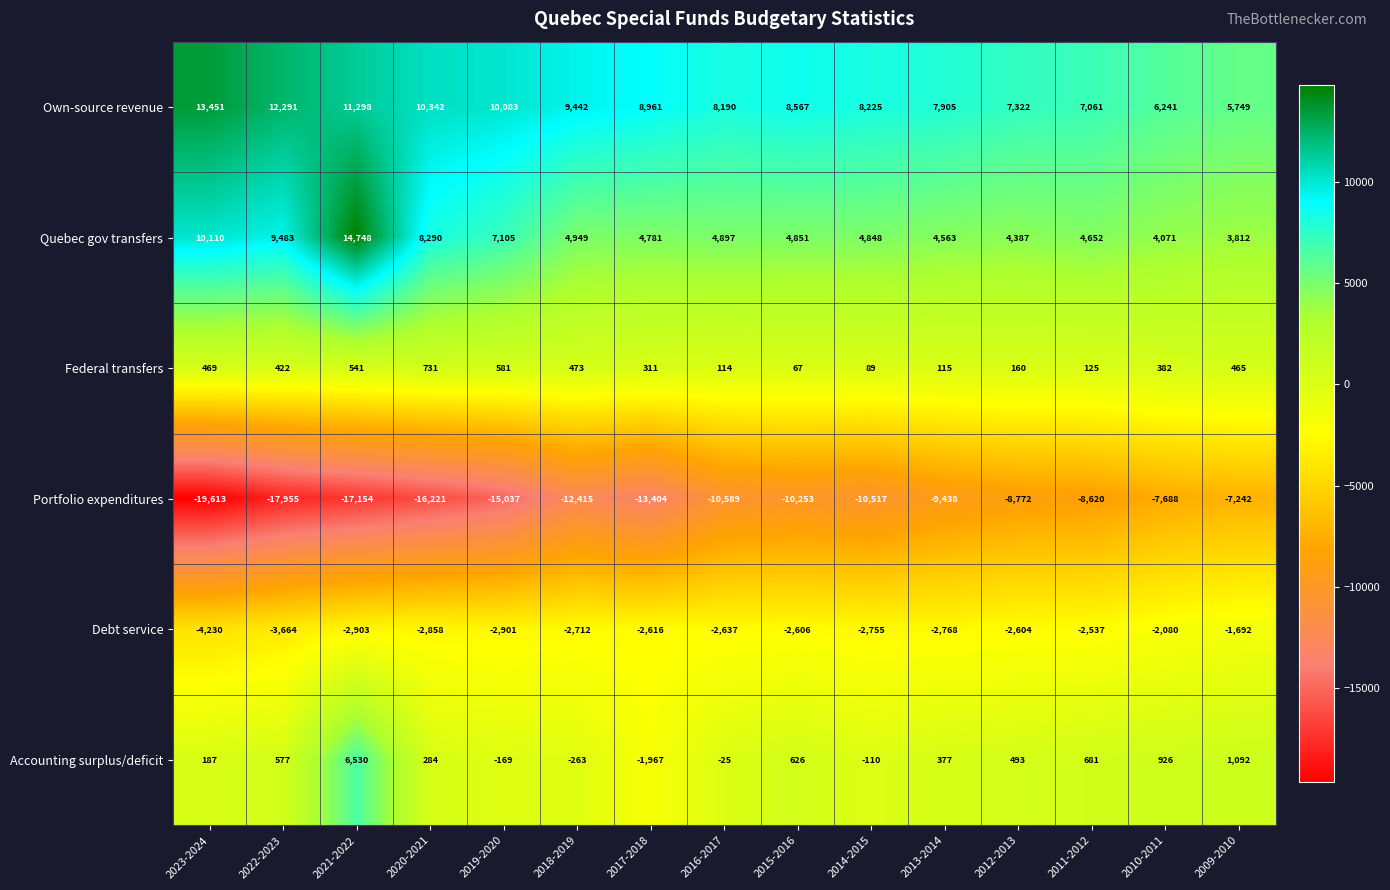

Which series has the widest spread of values?

Portfolio expenditures